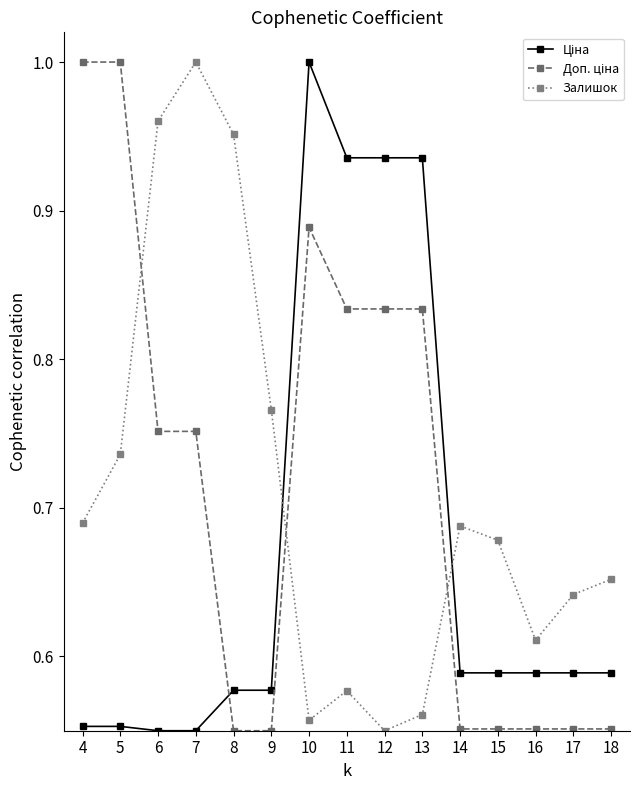

At how many categories does at least one series exceed 0?

15